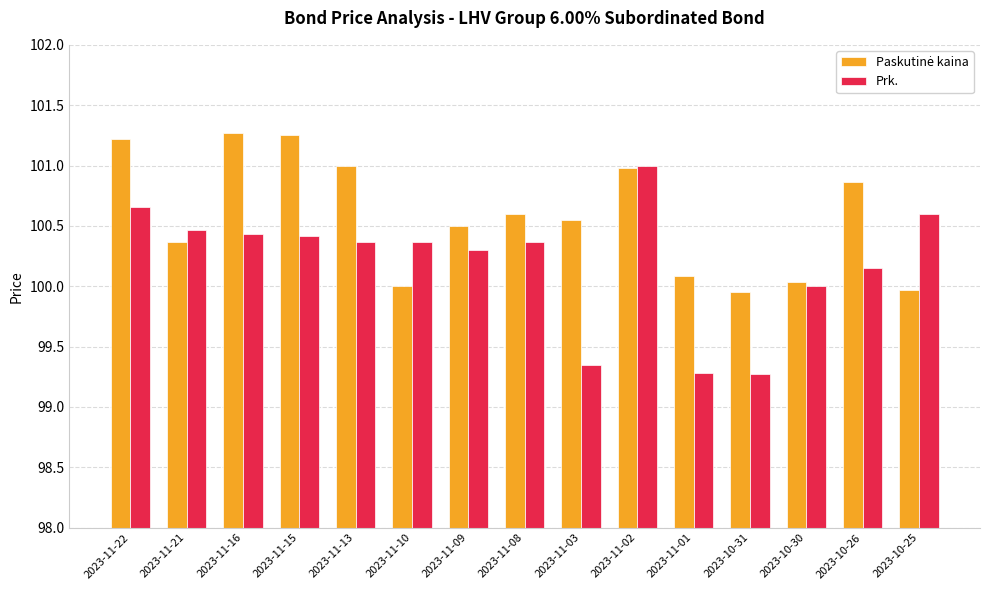

What is the total value across all series at 2023-10-25?

200.6